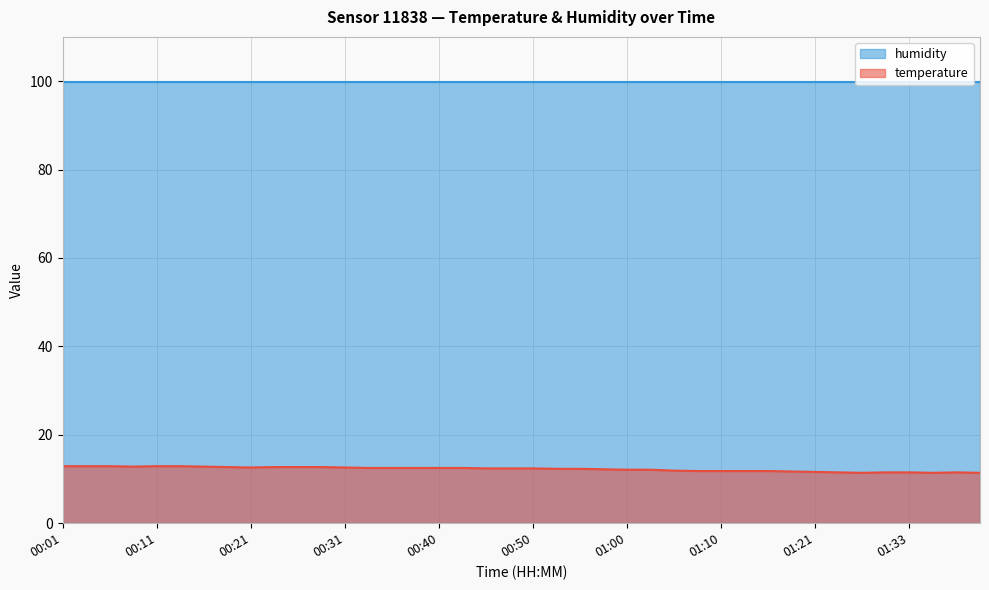

Reading left to right, extract all data points from this chart.

00:01=12.9	00:04=12.9	00:06=12.9	00:09=12.8	00:11=12.9	00:14=12.9	00:16=12.8	00:18=12.7	00:21=12.6	00:23=12.7	00:26=12.7	00:28=12.7	00:31=12.6	00:33=12.5	00:35=12.5	00:38=12.5	00:40=12.5	00:43=12.5	00:45=12.4	00:48=12.4	00:50=12.4	00:53=12.3	00:55=12.3	00:57=12.2	01:00=12.1	01:02=12.1	01:05=11.9	01:07=11.8	01:10=11.8	01:13=11.8	01:15=11.8	01:18=11.7	01:21=11.6	01:26=11.5	01:28=11.4	01:31=11.5	01:33=11.5	01:39=11.4	01:41=11.5	01:44=11.4